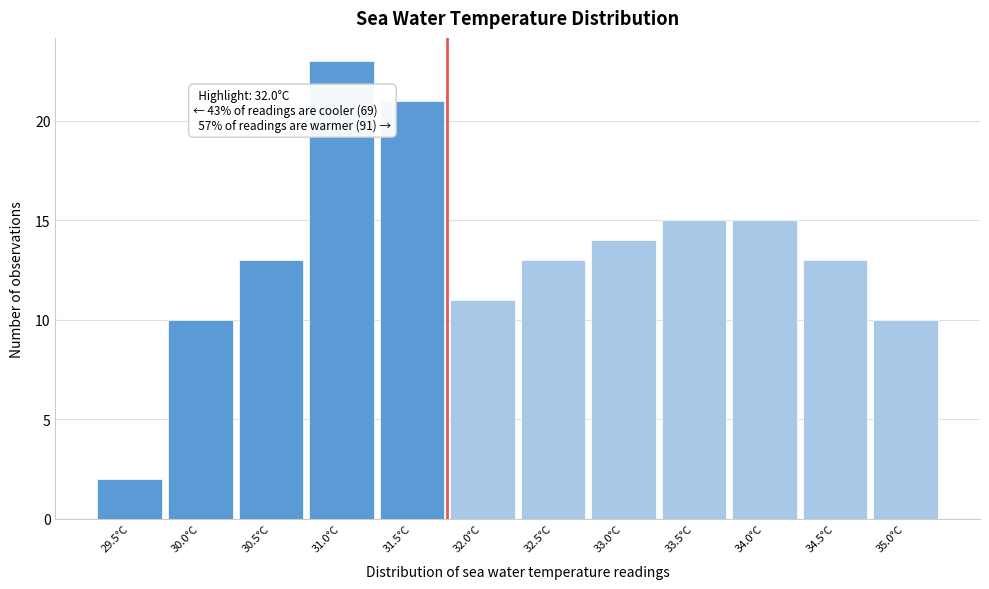

Reading right to left, what are all the values shown in this chart?

10	13	15	15	14	13	11	21	23	13	10	2